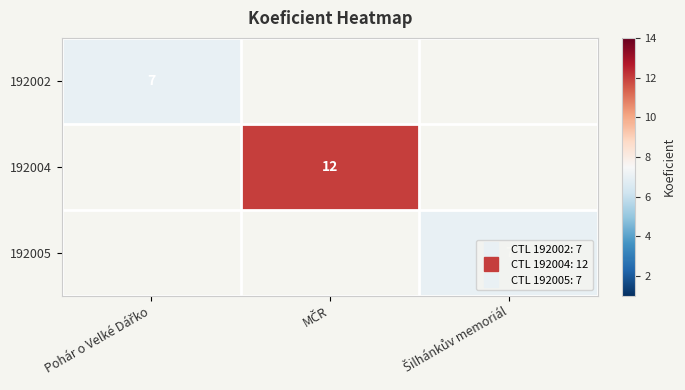

Which series has the widest spread of values?

192002